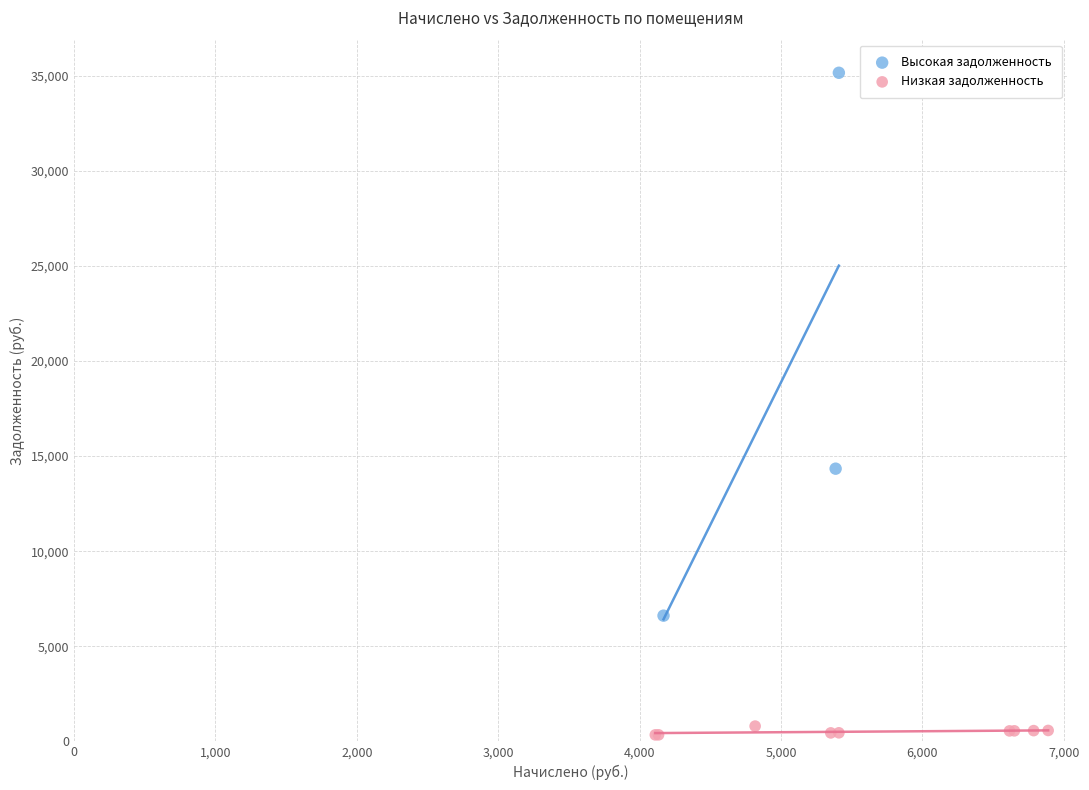

Which series reaches the maximum Y coordinate?

Высокая задолженность